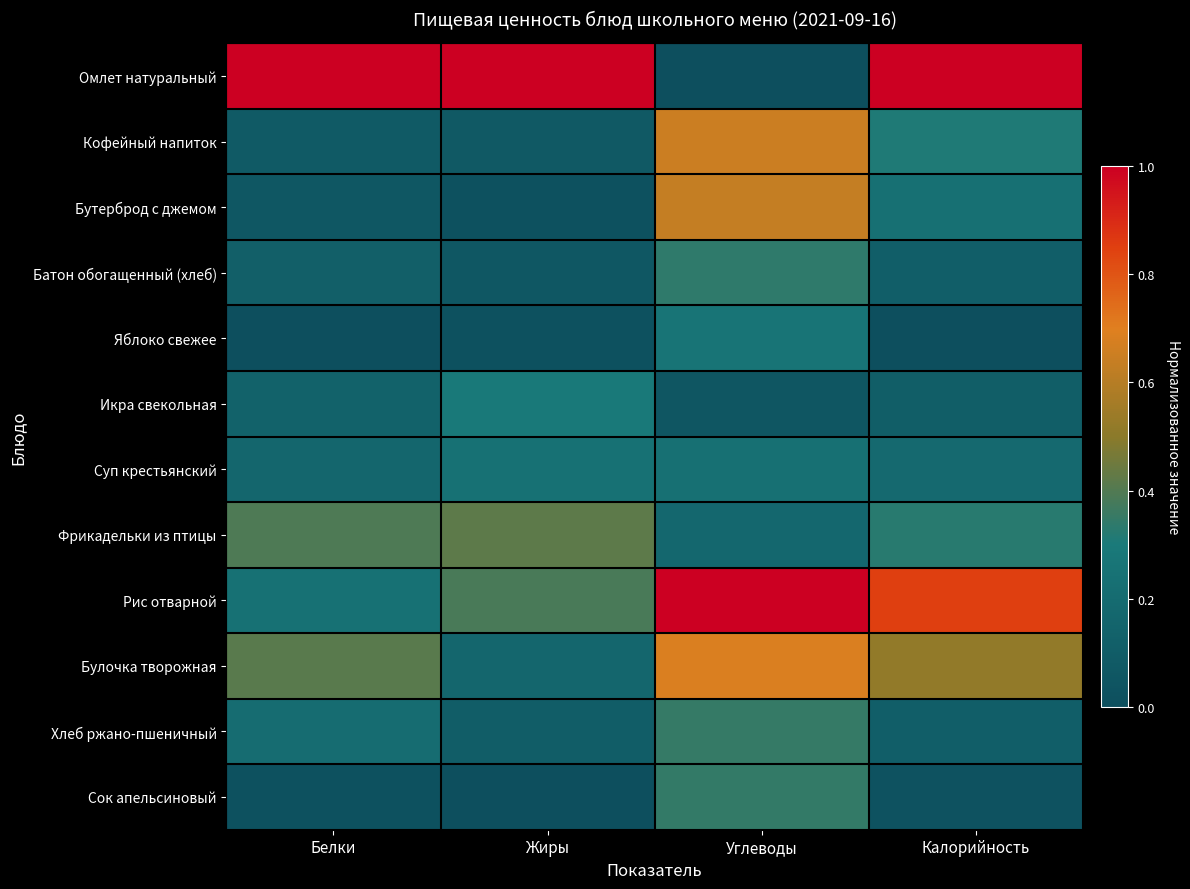

At Калорийность, list the series in order from smallest to largest.

Яблоко свежее, Сок апельсиновый, Икра свекольная, Батон обогащенный (хлеб), Хлеб ржано-пшеничный, Суп крестьянский, Бутерброд с джемом, Кофейный напиток, Фрикадельки из птицы, Булочка творожная, Рис отварной, Омлет натуральный